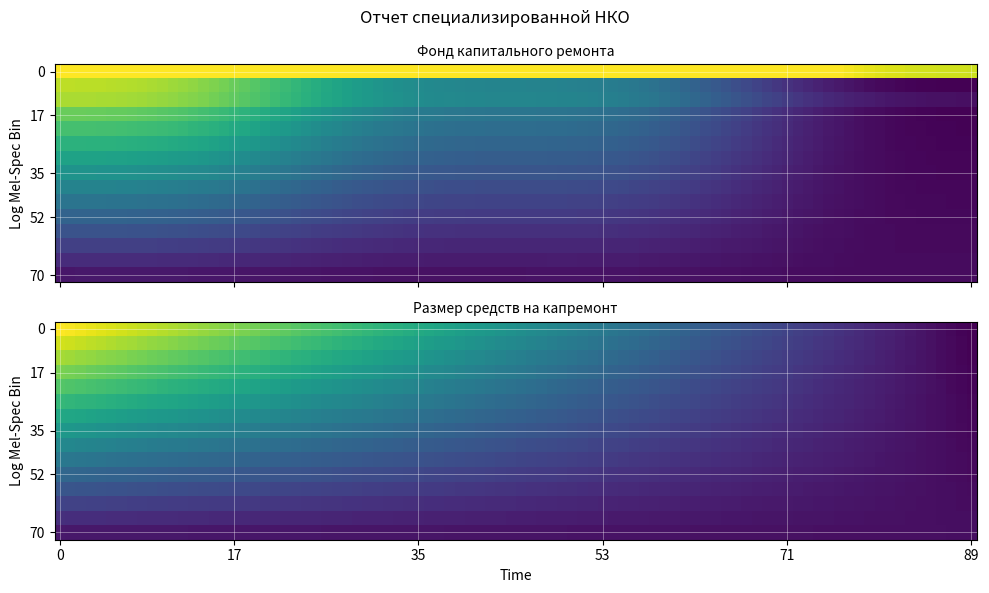

What is the spread (max minus min) of values at 0?

2592.4